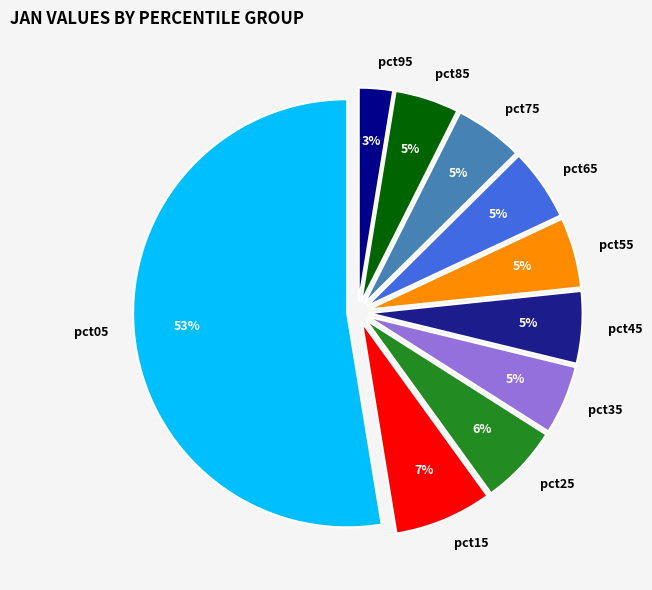

To the nearest percent, what is the difference between the pct55 and pct25 slice percentages?

1%